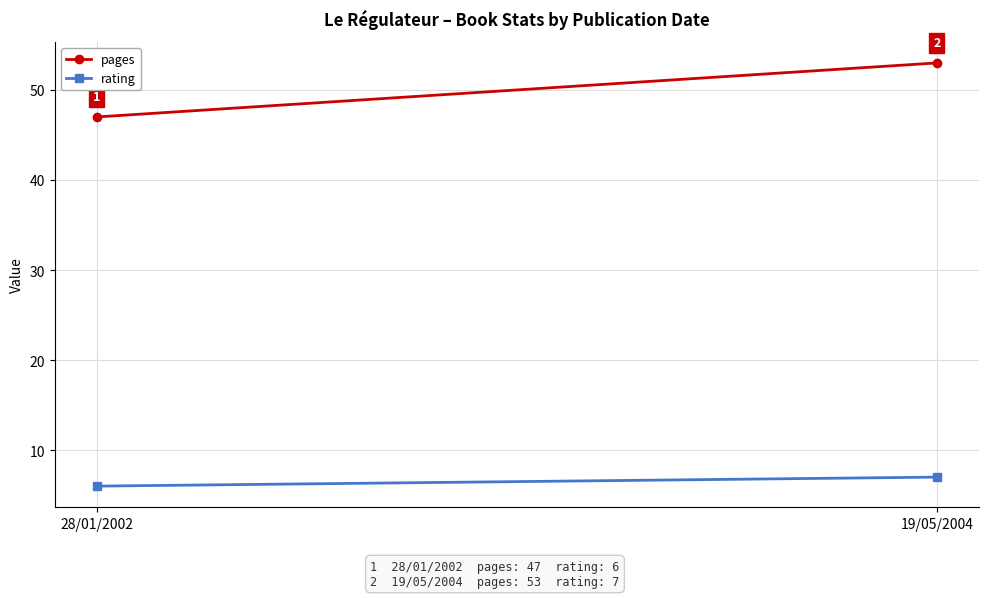

Rank the series at 28/01/2002 from lowest to highest value.

rating, pages